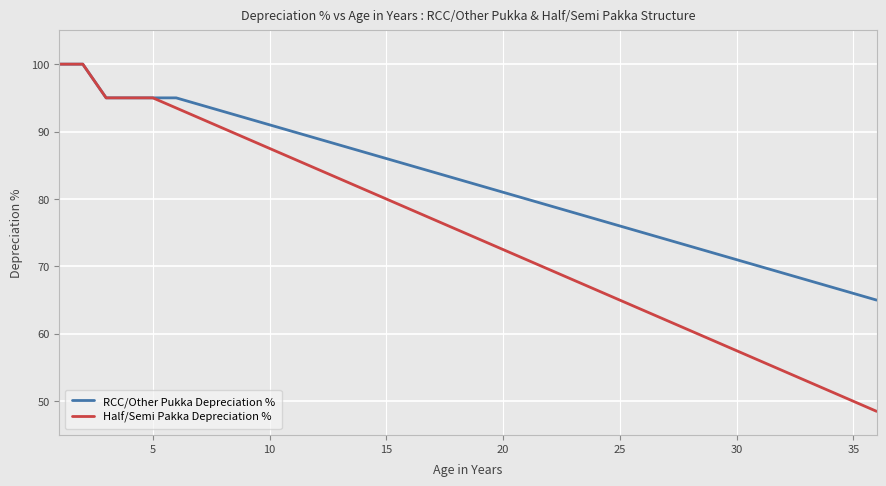

List the series in order of their overall mean, highest first.

RCC/Other Pukka Depreciation %, Half/Semi Pakka Depreciation %